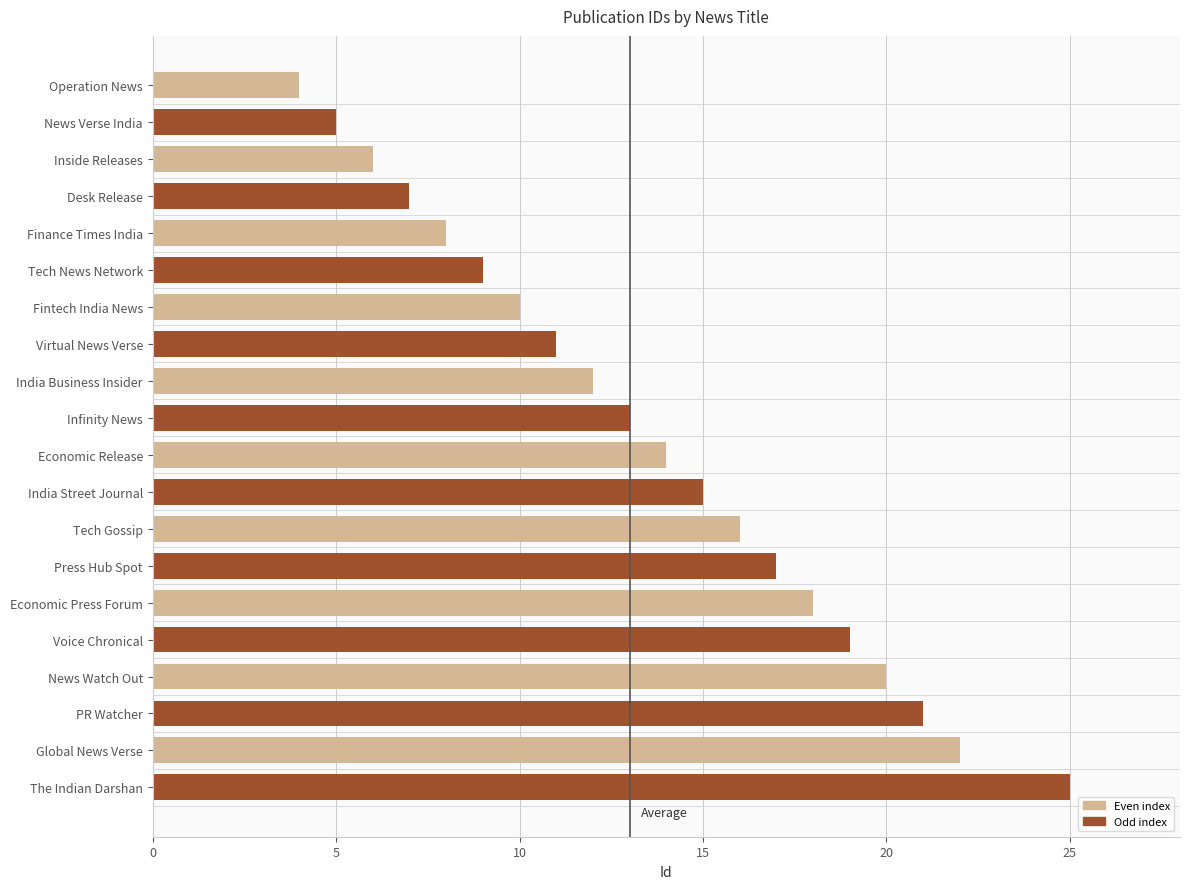

Which has a higher value, Tech News Network or Inside Releases?

Tech News Network